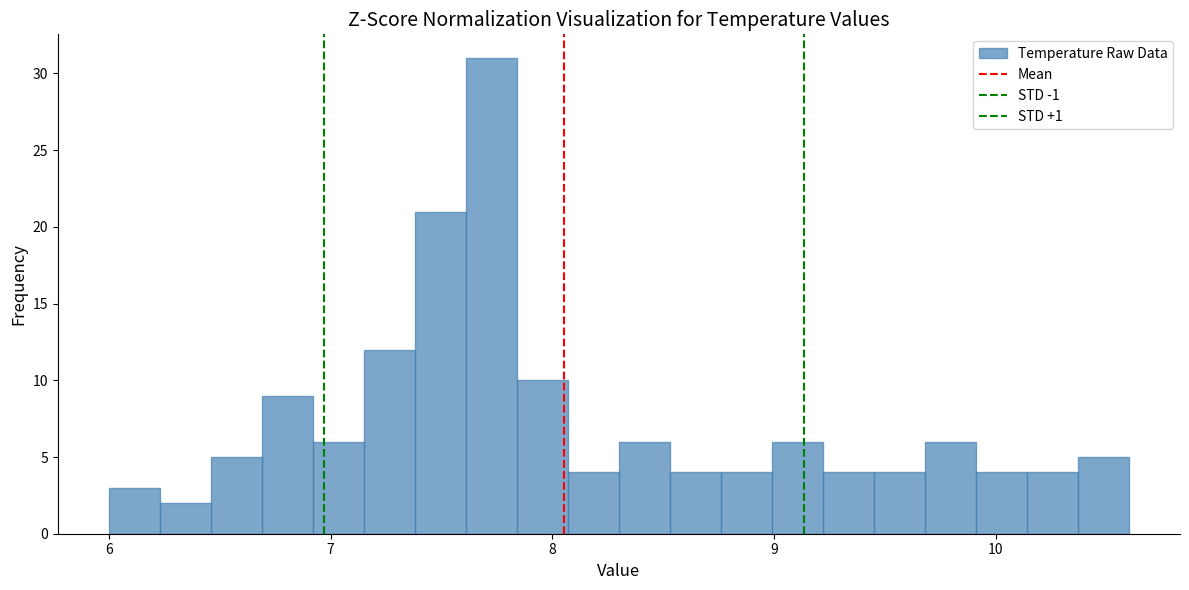

Read against the x-axis, roughly where is the centre of the tallest bar?

7.7